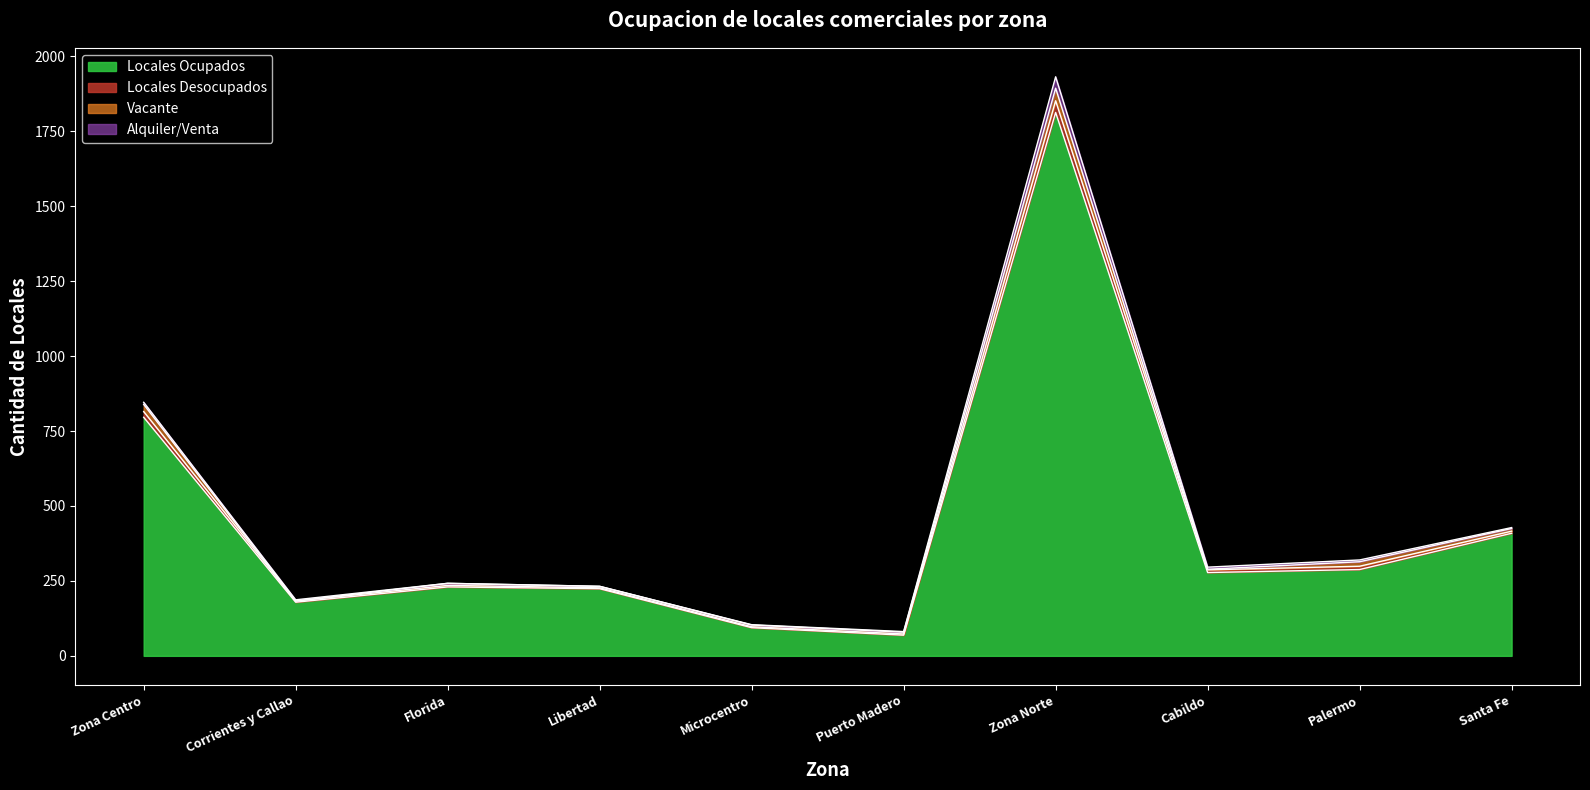

Does the chart display data point markers on the line(s)?

No